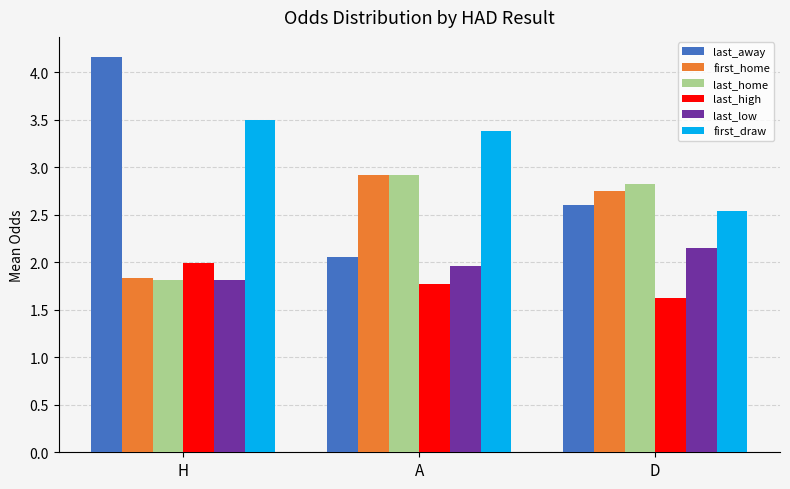

What is the difference between the maximum and second lowest values in the last_away series?

1.6